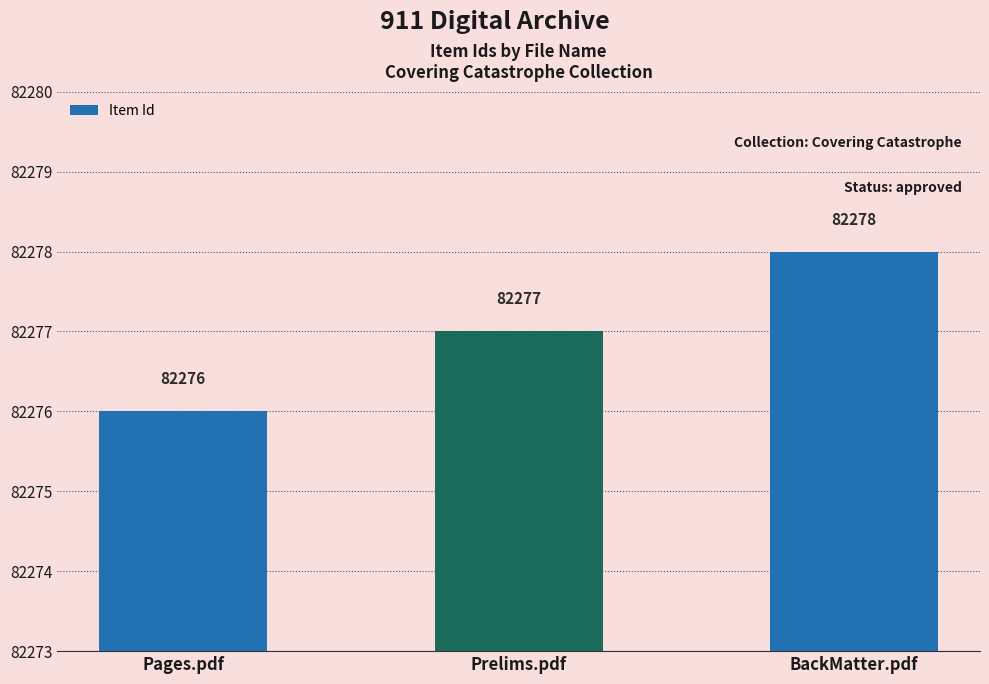

What is the sum of all values?

246831